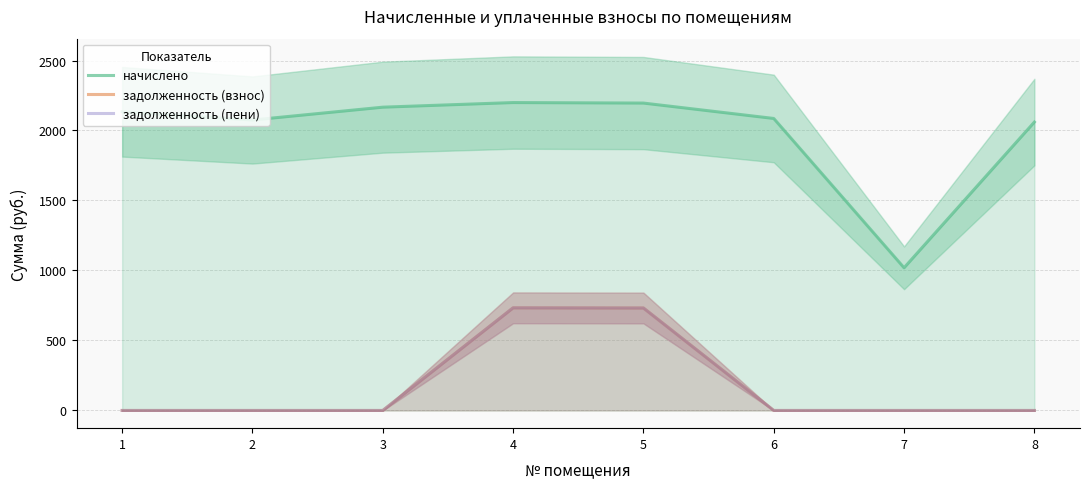

At which category is the sum across all series the highest?

4